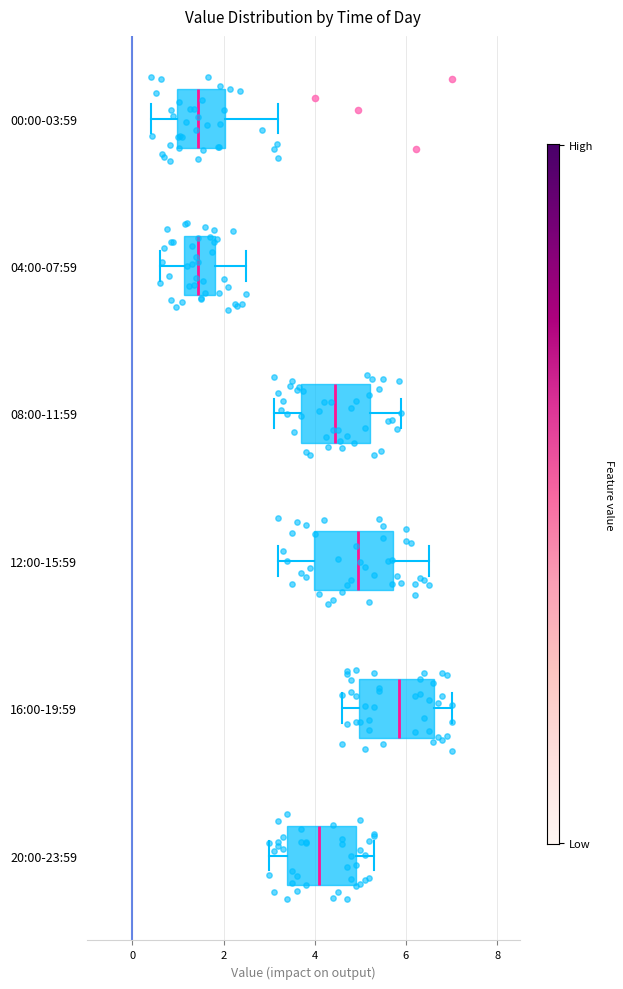

Which box has the furthest to the right median line?

16:00-19:59